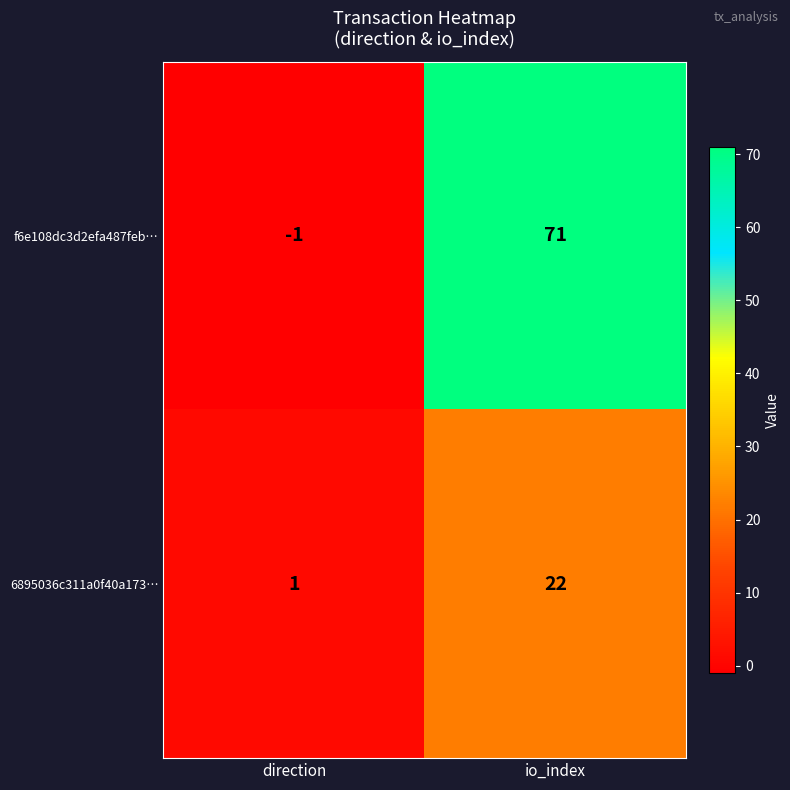

Rank the series by their average value, from lowest to highest.

6895036c311a0f40a173…, f6e108dc3d2efa487feb…